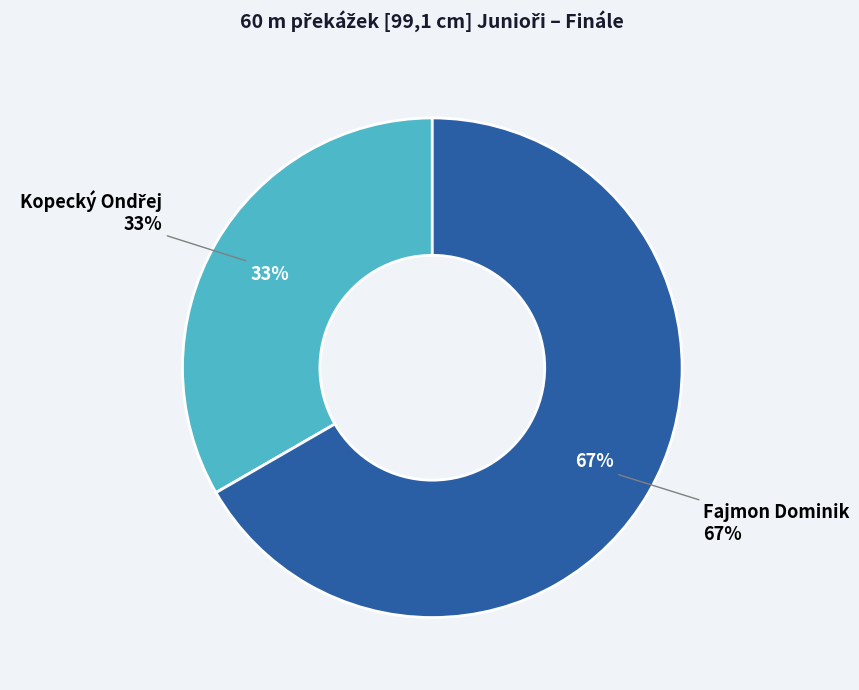

To the nearest percent, what portion does Fajmon Dominik represent?

67%